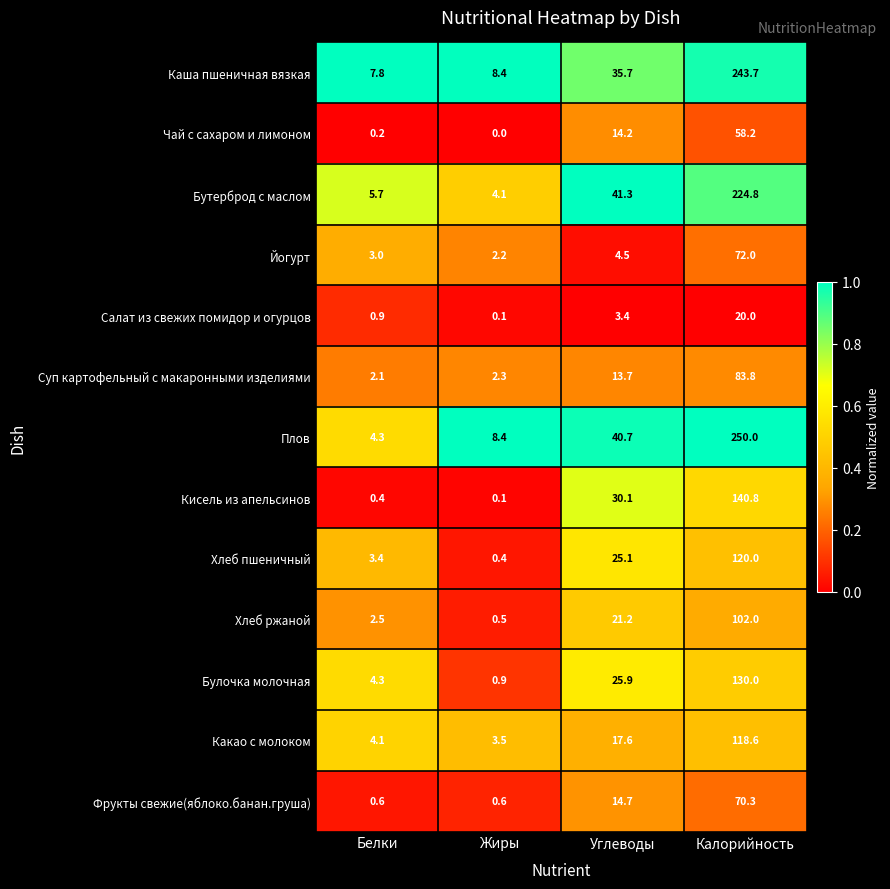

The value of Кисель из апельсинов at Белки is 0.4. True or false?

True